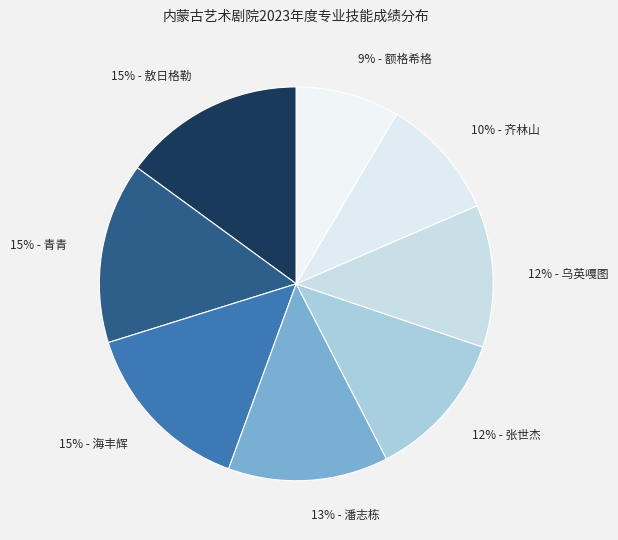

How many slices are in this pie chart?

8